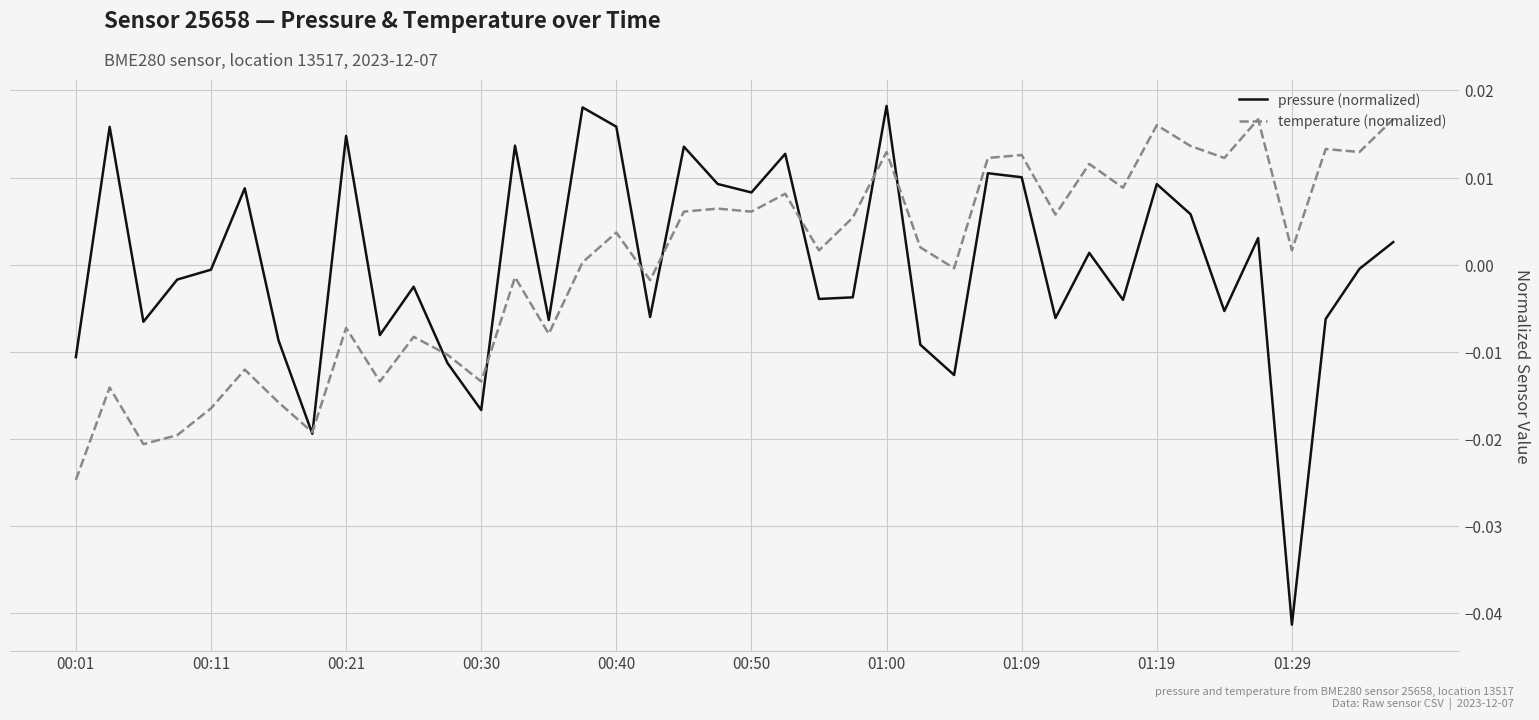

Which series has the widest spread of values?

pressure (normalized)